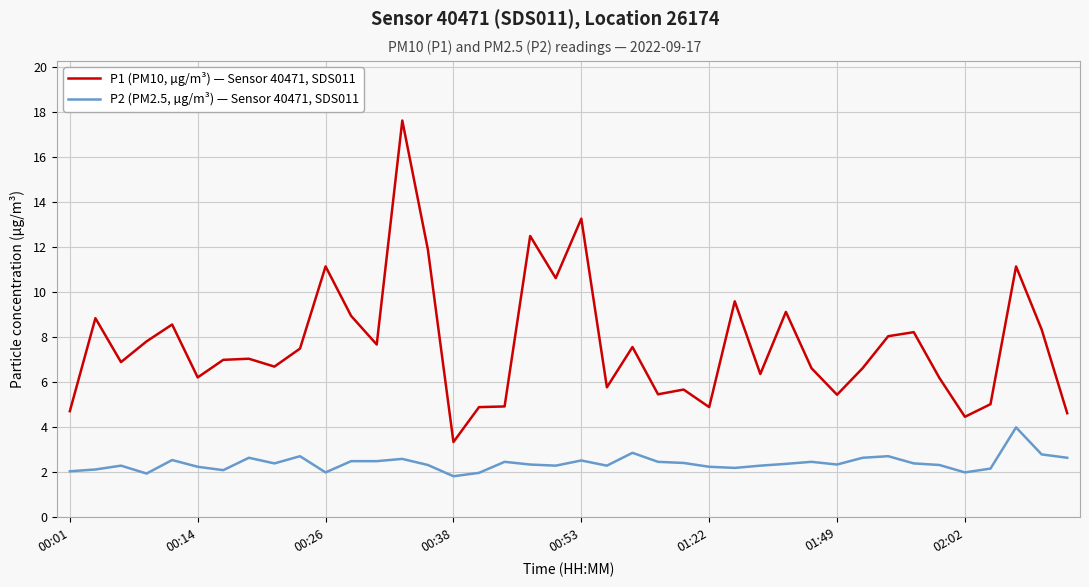

What are all the series names shown in the legend?

P1 (PM10, µg/m³) — Sensor 40471, SDS011, P2 (PM2.5, µg/m³) — Sensor 40471, SDS011